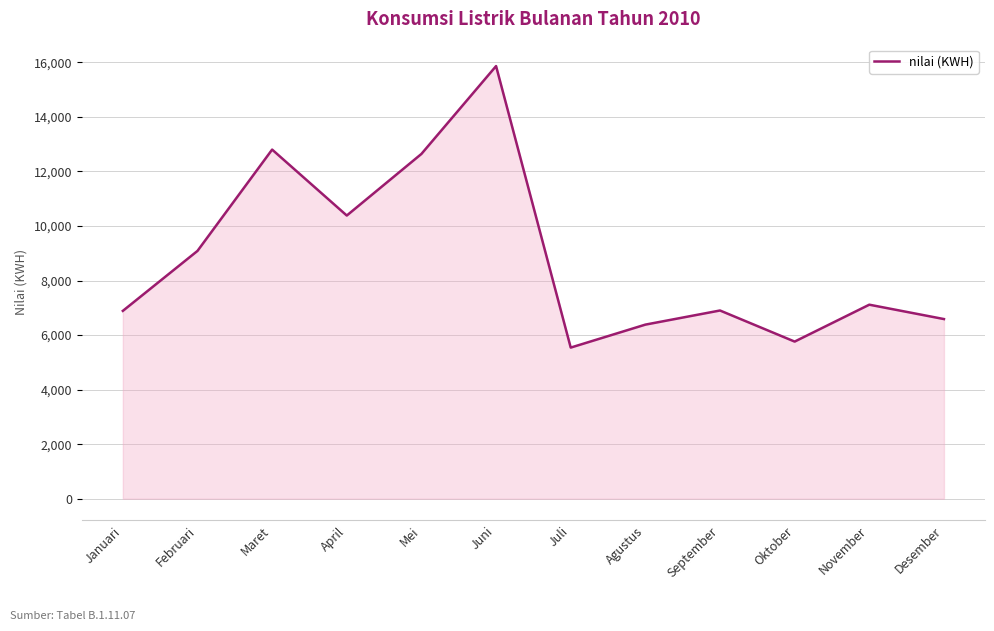

What value does the data have at Februari, to the nearest 10?

9090